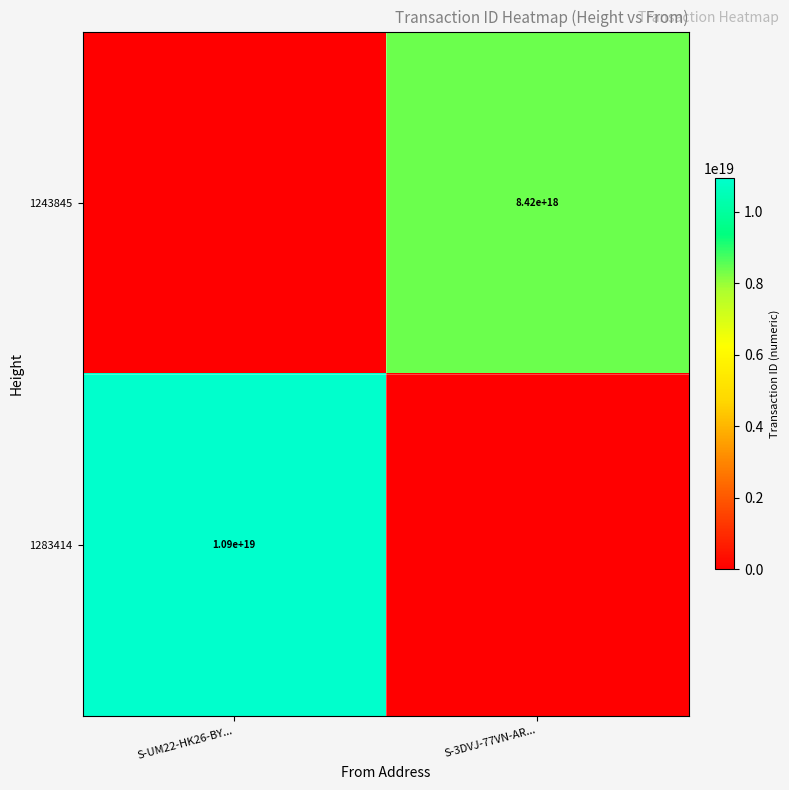

Is it true that 1283414 equals 10900000000000000000 at S-UM22-HK26-BY...?

True